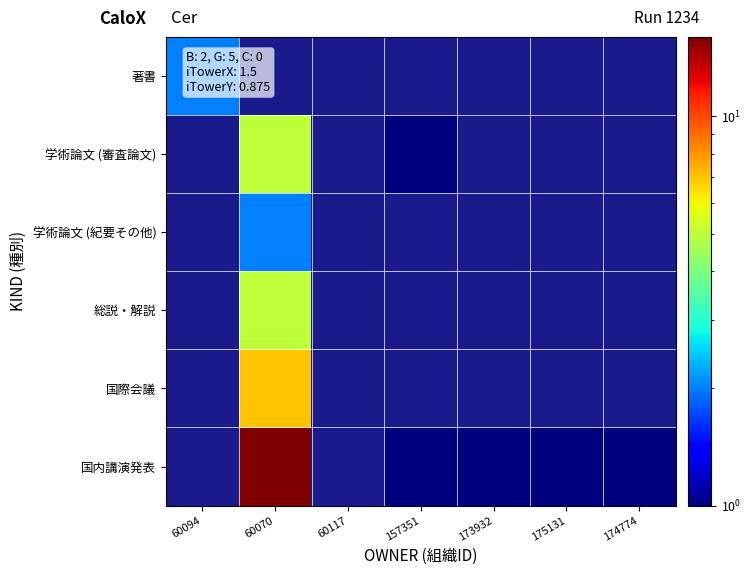

Rank the categories by 著書 value from highest to lowest.

60094, 60070, 60117, 157351, 173932, 175131, 174774